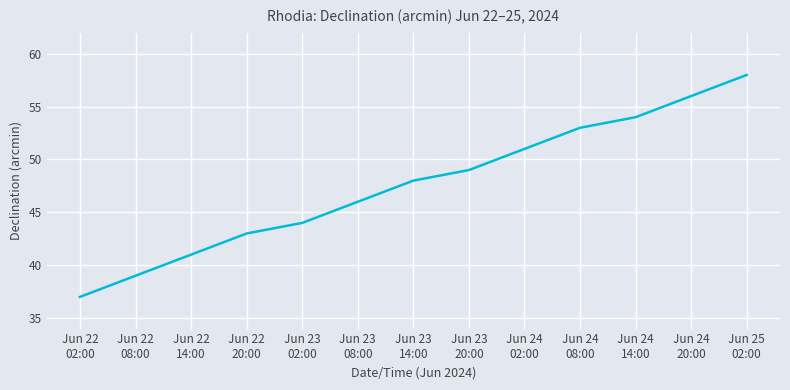

Reading right to left, extract all data points from this chart.

58	56	54	53	51	49	48	46	44	43	41	39	37